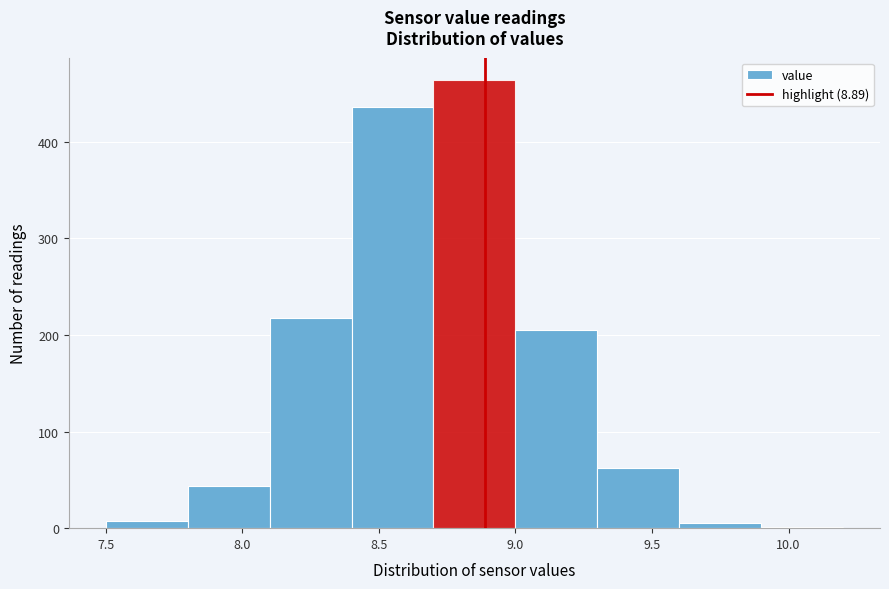

What is the height of the bar covering 7.8 to 8.1 on the x-axis? The values are not printed on the chart, so give them approximately, as read against the axis.

40